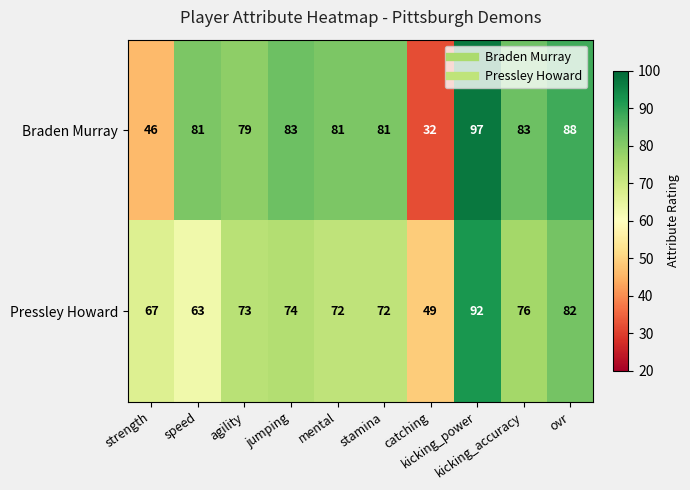

What is the total value across all series at kicking_power?

189